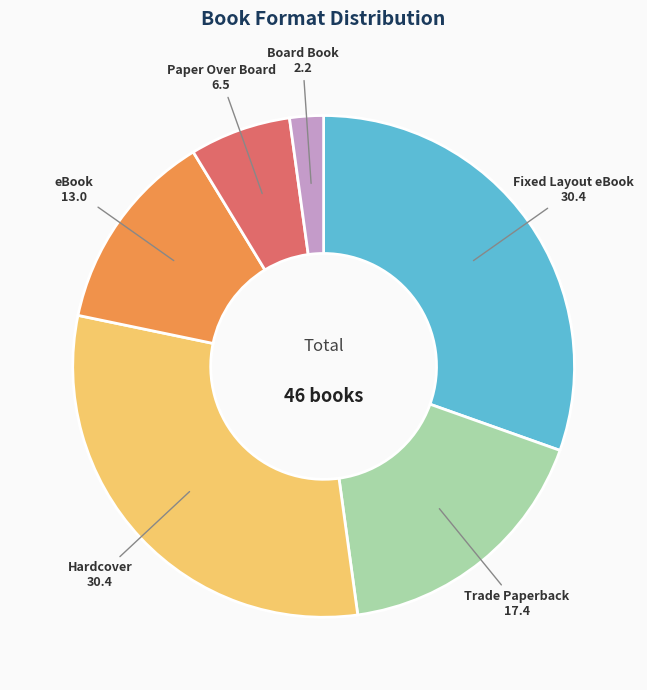

Approximately how many times larger is the value at Trade Paperback compared to eBook?

1.3